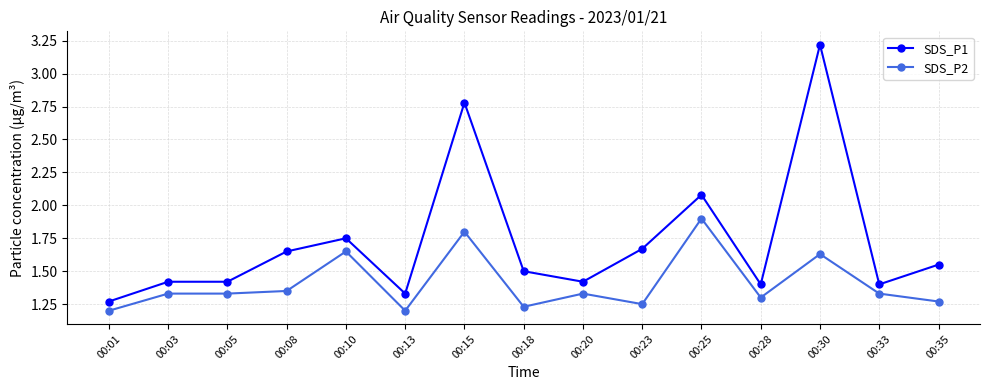

List the series in order of their peak value, lowest first.

SDS_P2, SDS_P1